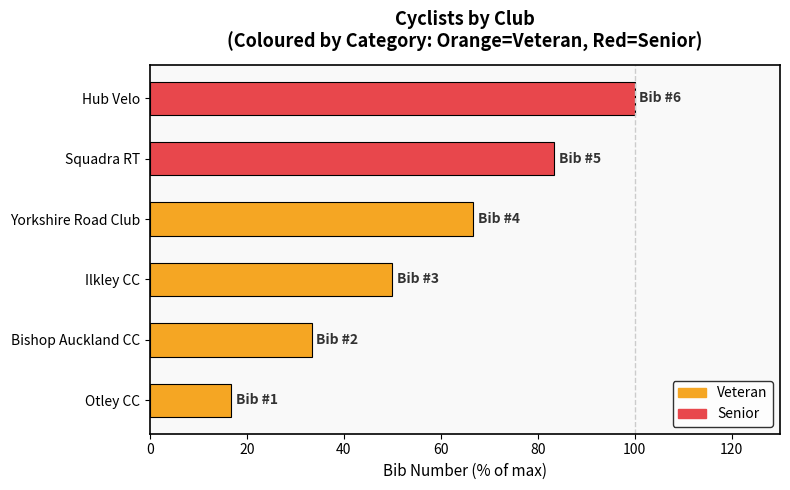

How many values exceed 66?

3